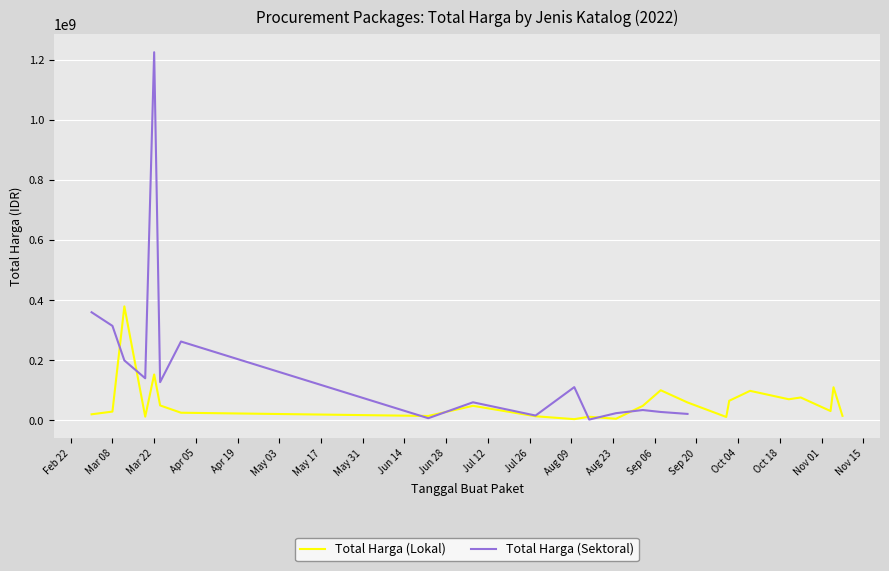

Where is Total Harga (Lokal) nearest to the value 191450000?

Mar 22